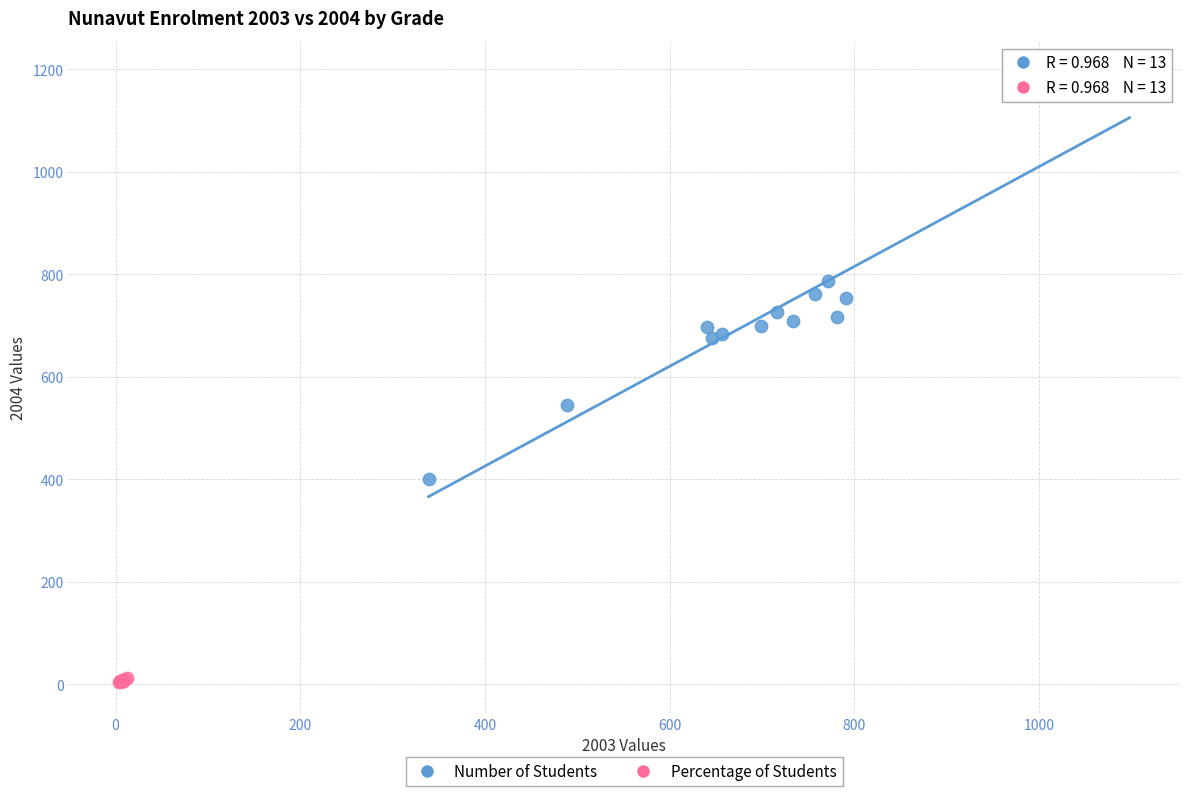

Which series has the widest spread of Y values?

Number of Students